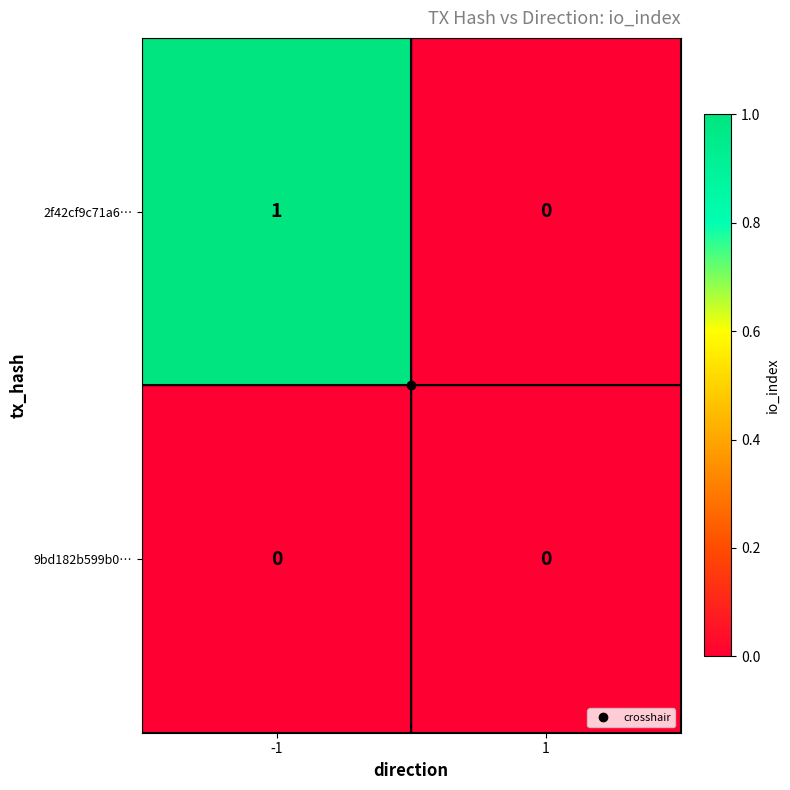

At -1, list the series in order from largest to smallest.

2f42cf9c71a6…, 9bd182b599b0…